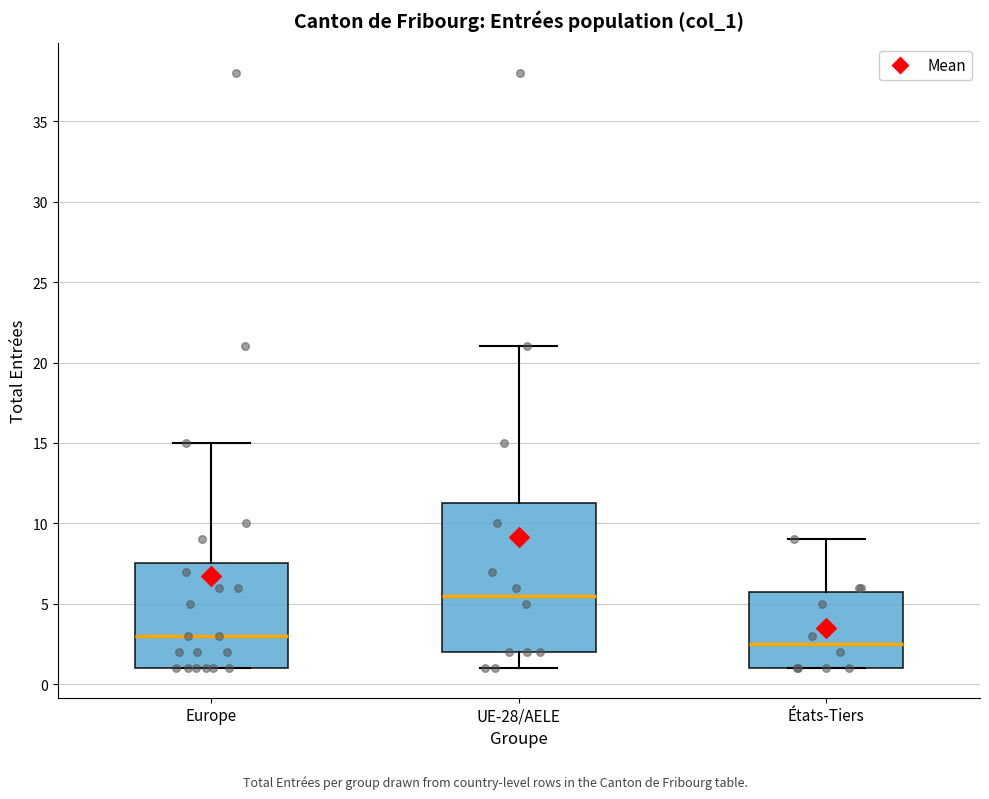

Where does the upper whisker of the box for UE-28/AELE end on the y-axis? The values are not printed on the chart, so give them approximately, as read against the axis.

21.0